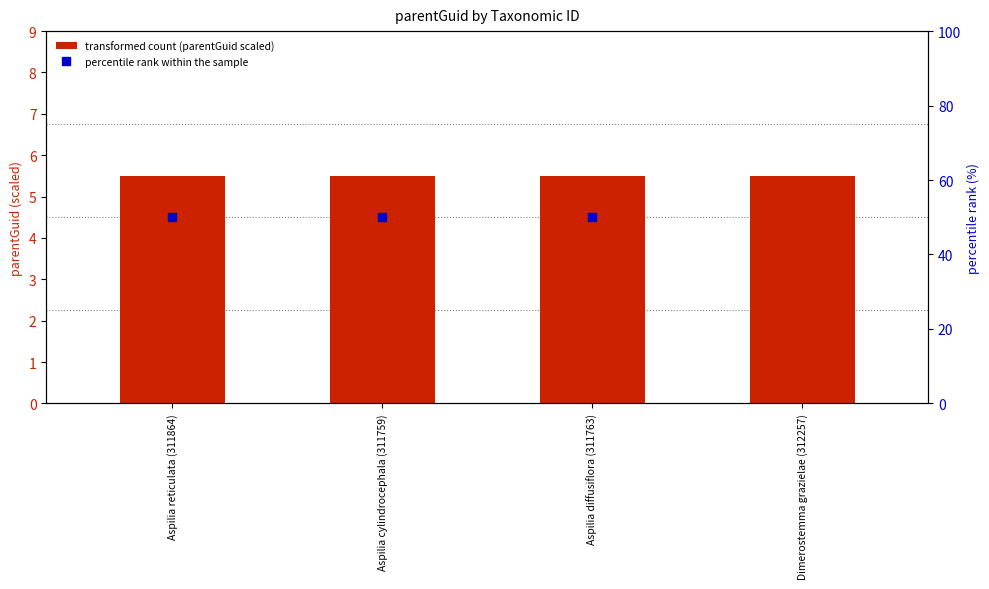

At which category is the sum across all series the highest?

Dimerostemma grazielae (312257)